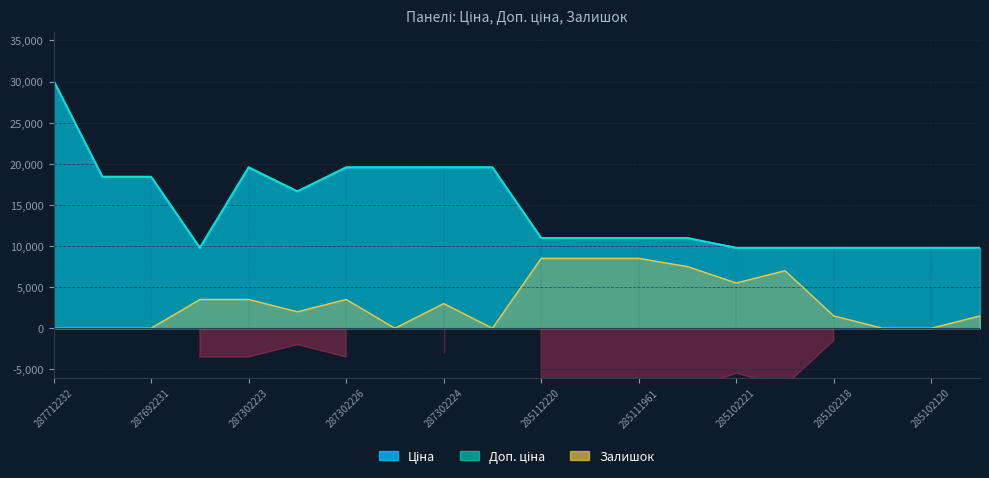

What is the sum of all Залишок values?

64000.0